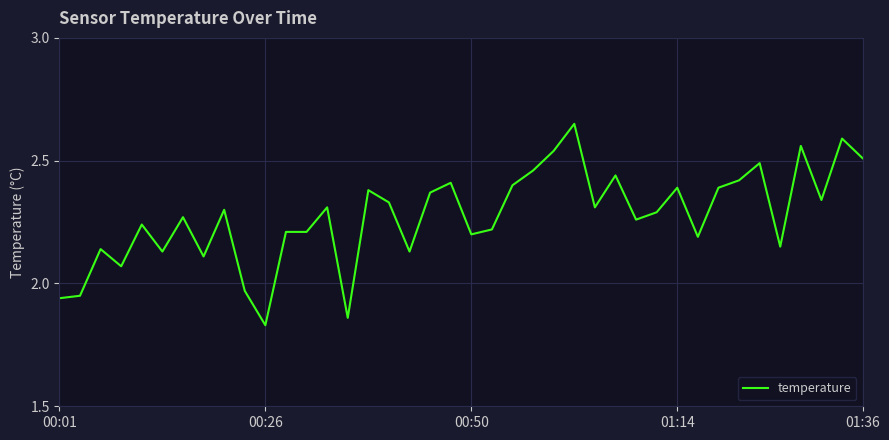

Is this an area chart (filled region under the line)?

No